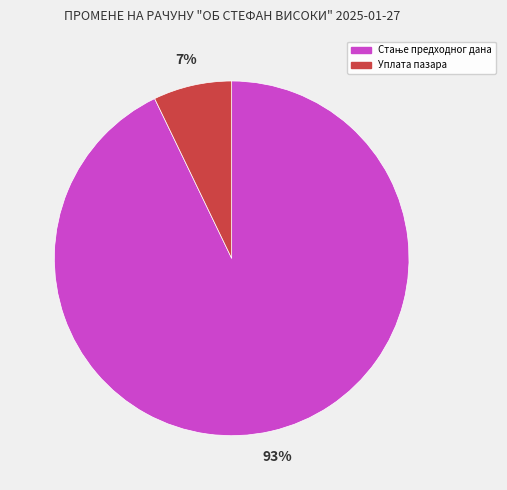

To the nearest percent, what is the average slice percentage?

50%